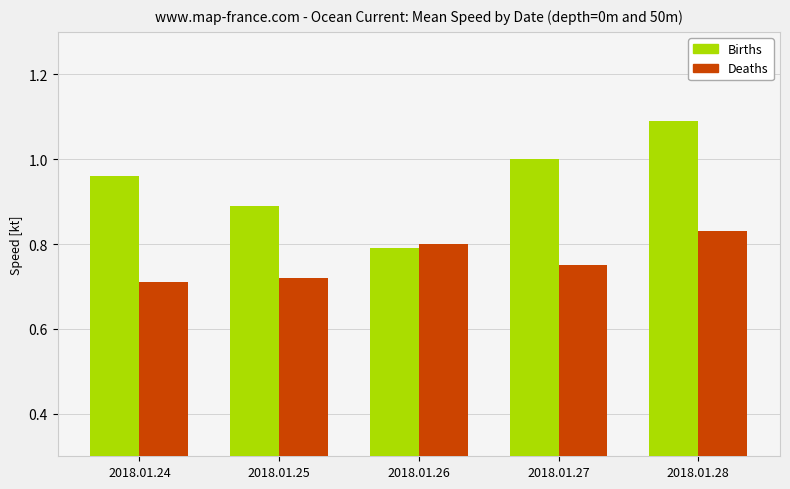

List the labels in order of Births value, smallest first.

2018.01.26, 2018.01.25, 2018.01.24, 2018.01.27, 2018.01.28